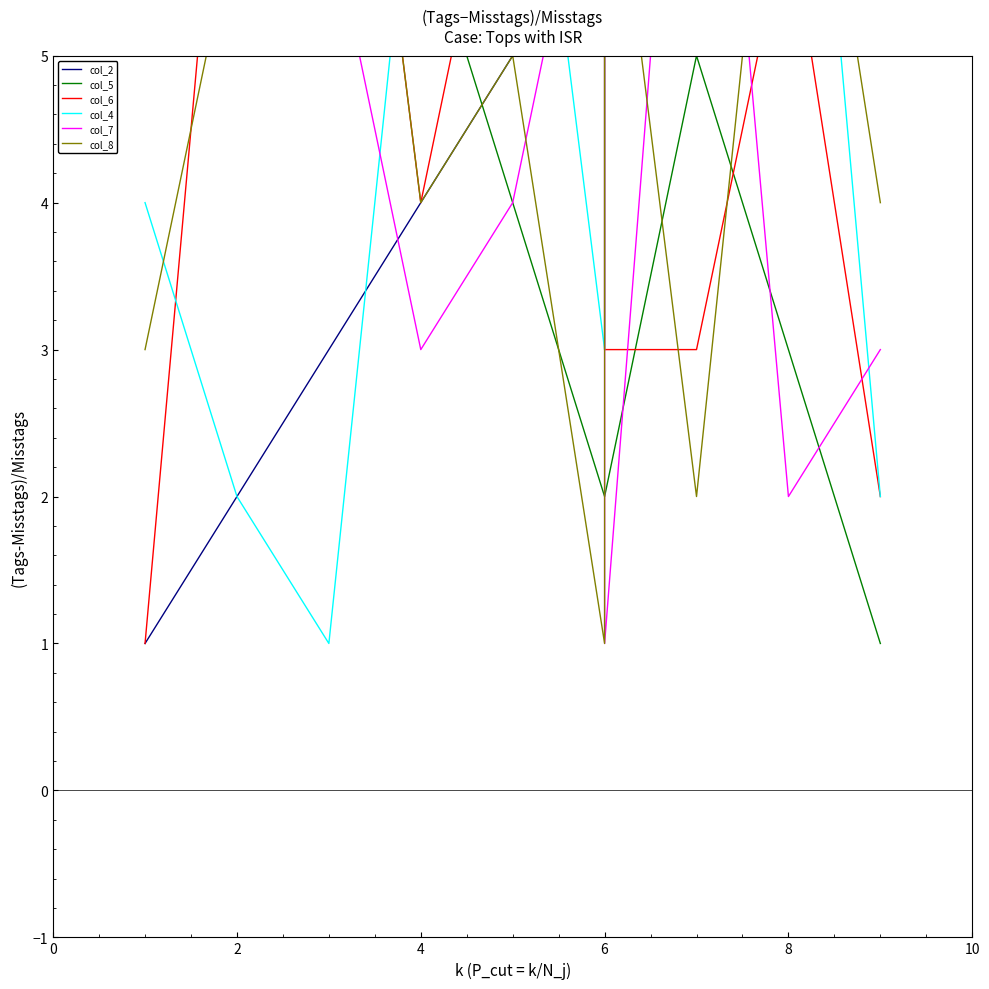

Reading left to right, what are all the values shown in this chart?

col_2: 1	2	3	4	5	6	6	7	8	9
col_5: 9	7	8	6	4	2	2	5	3	1
col_6: 1	8	9	4	7	5	3	3	6	2
col_4: 4	2	1	7	8	3	6	5	9	2
col_7: 8	5	6	3	4	7	1	9	2	3
col_8: 3	6	9	4	5	1	7	2	8	4